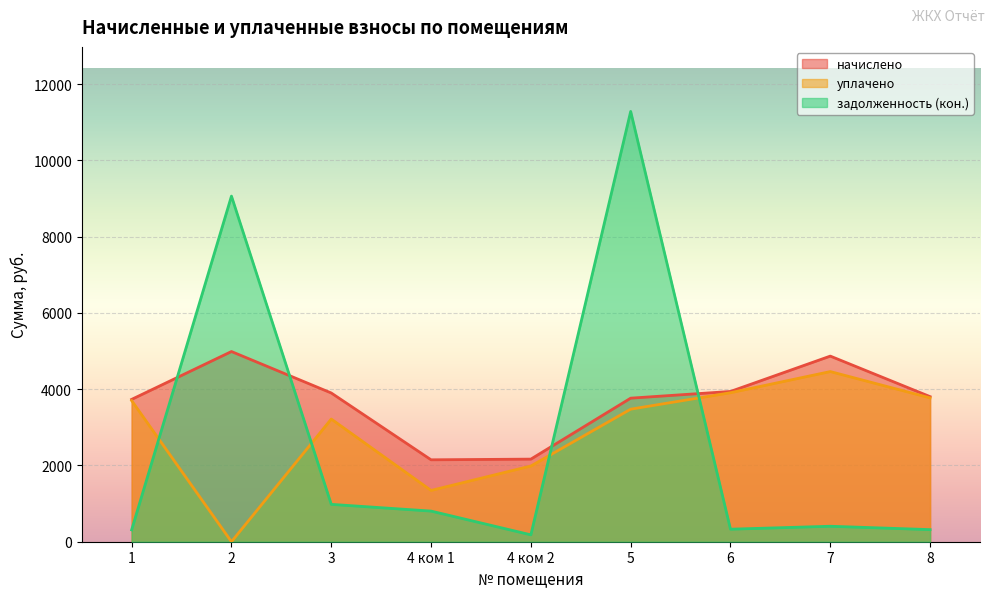

What is the average value of the начислено series?

3701.0